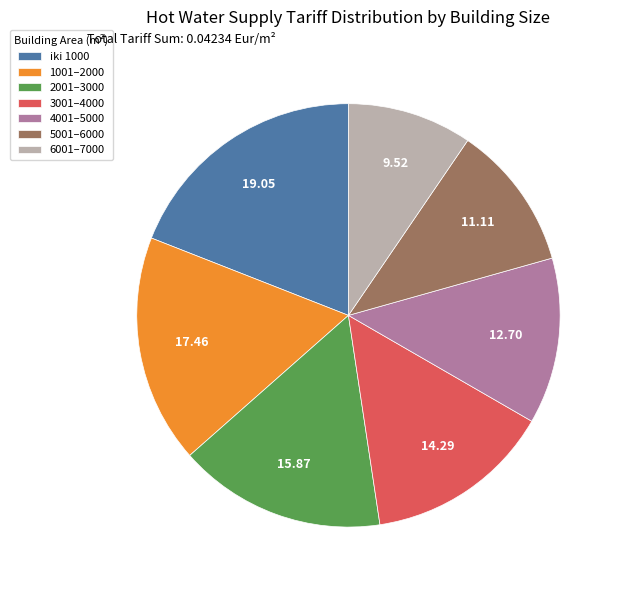

Which category has the biggest portion of the pie?

iki 1000